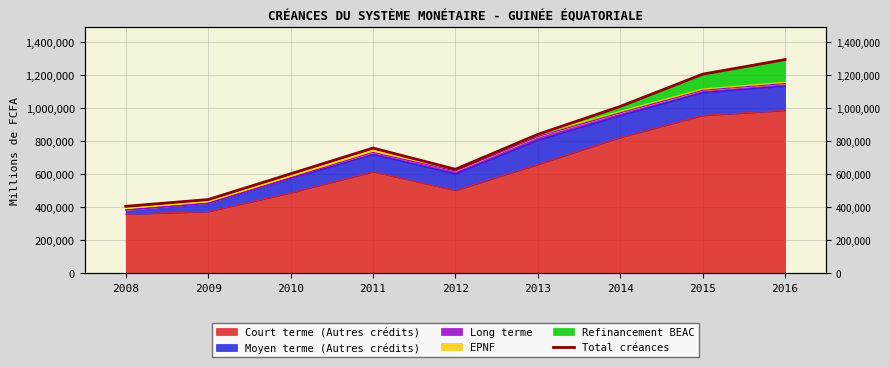

How many lines are shown in the chart?

1